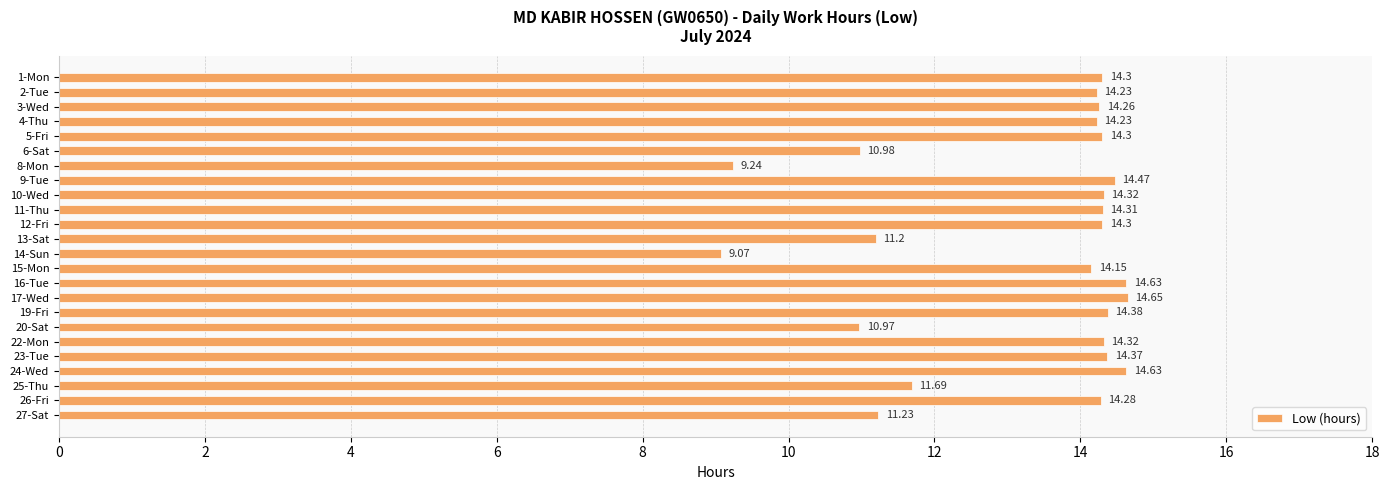

What is the ratio of the value at 15-Mon to the value at 2-Tue?

1.0